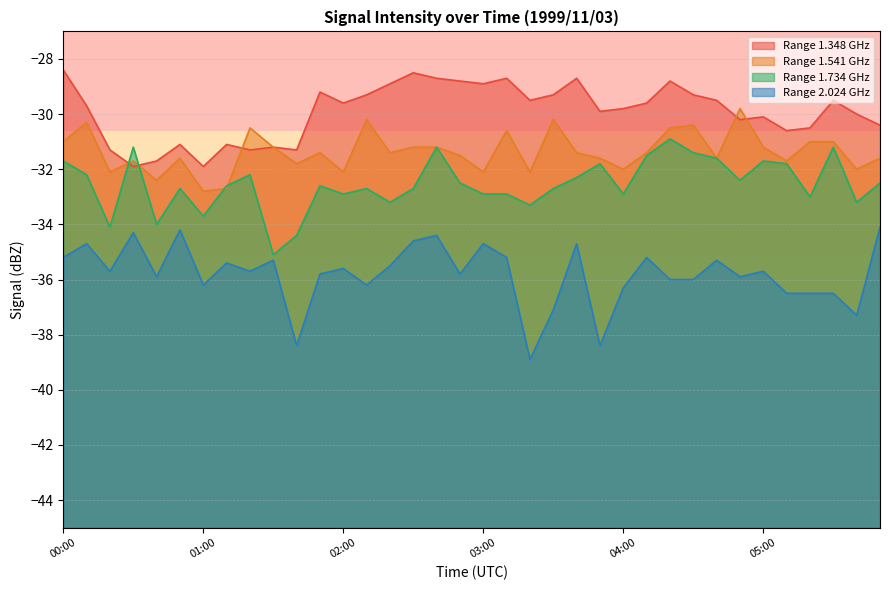

At how many categories does at least one series exceed -37?

36